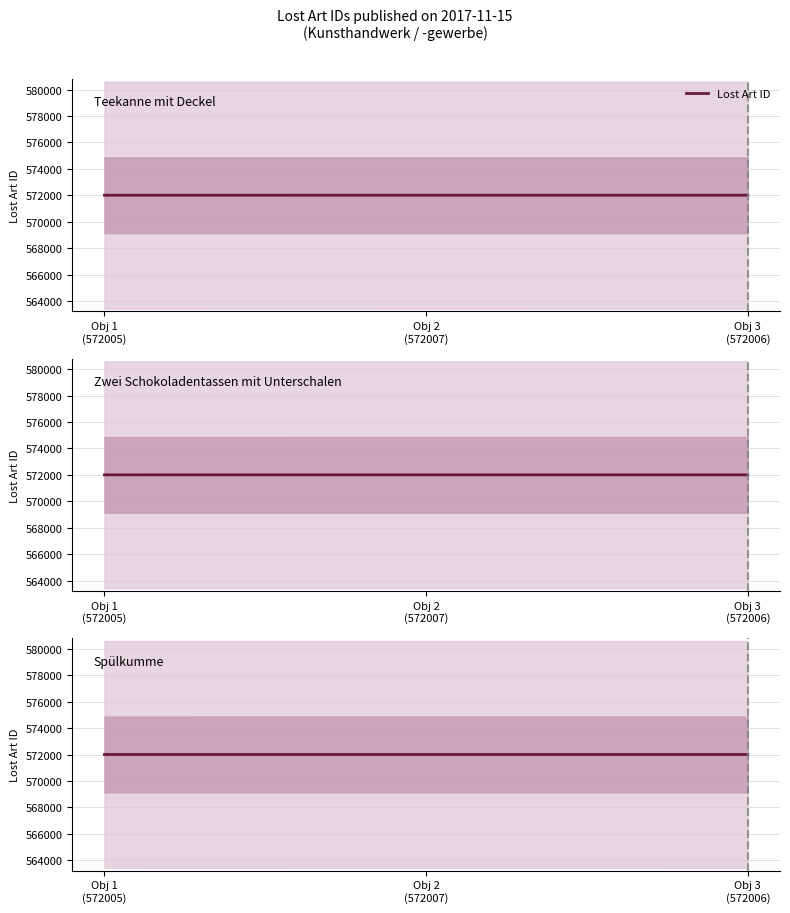

The value at Obj 2
(572007) is 572007. True or false?

True